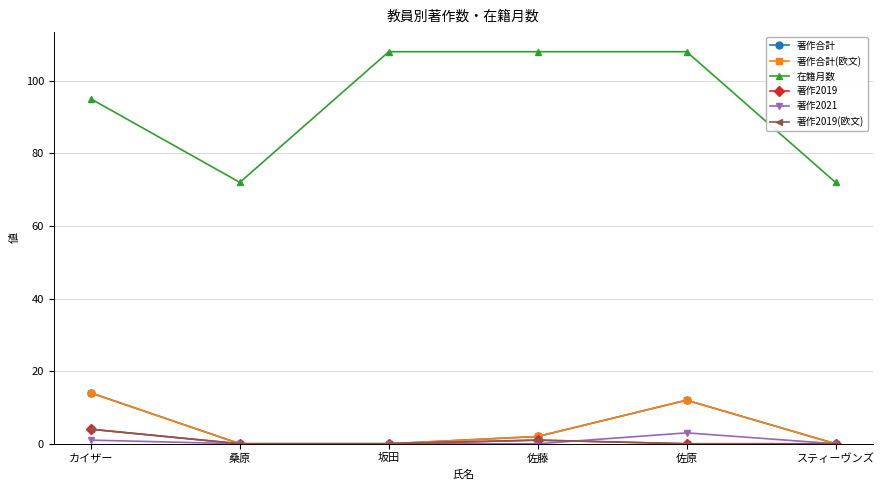

Is this an area chart (filled region under the line)?

No